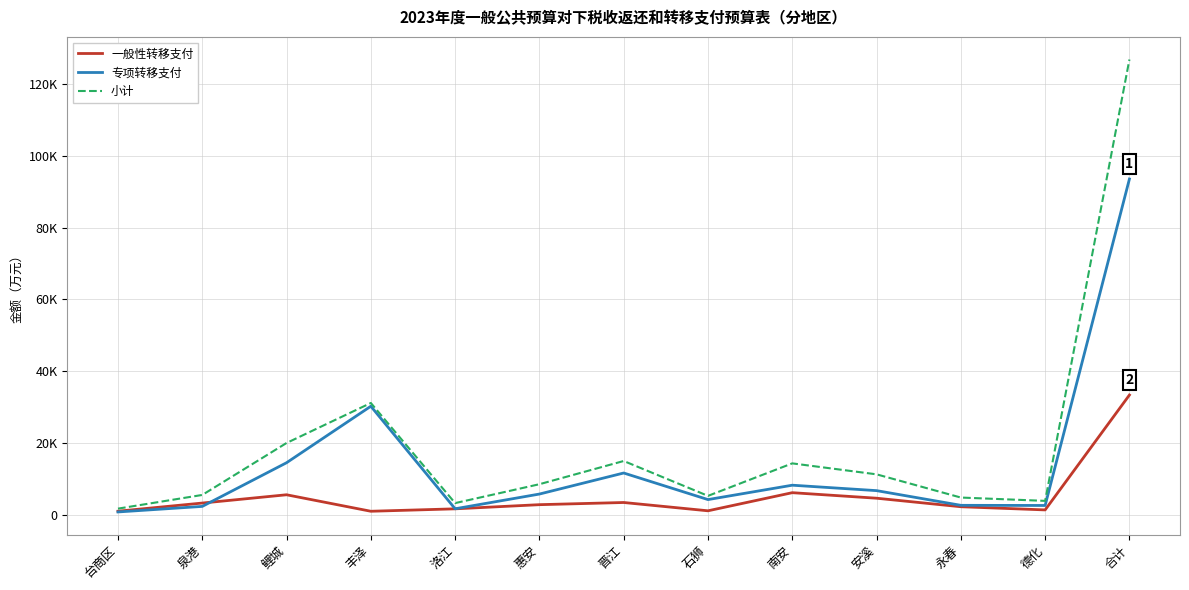

What position from the left is 泉港?

2